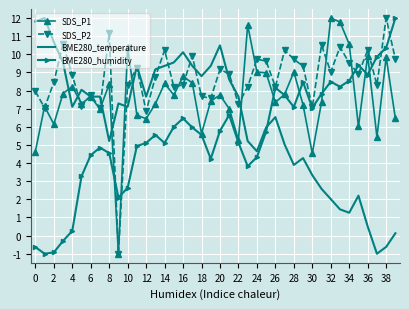

How many values in SDS_P2 are above zero?

39